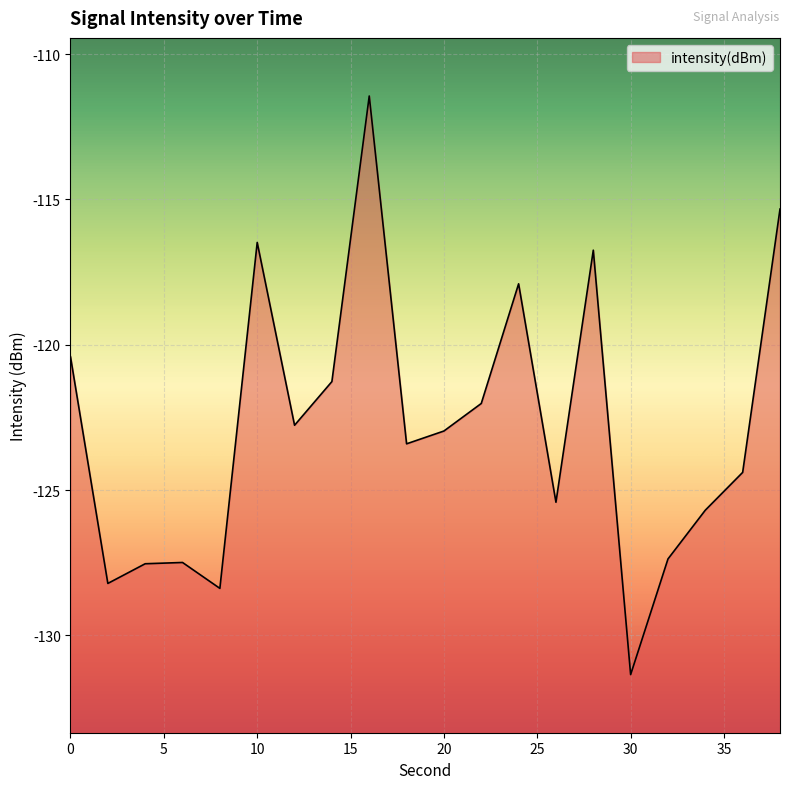

What is the smallest value displayed?

-131.4